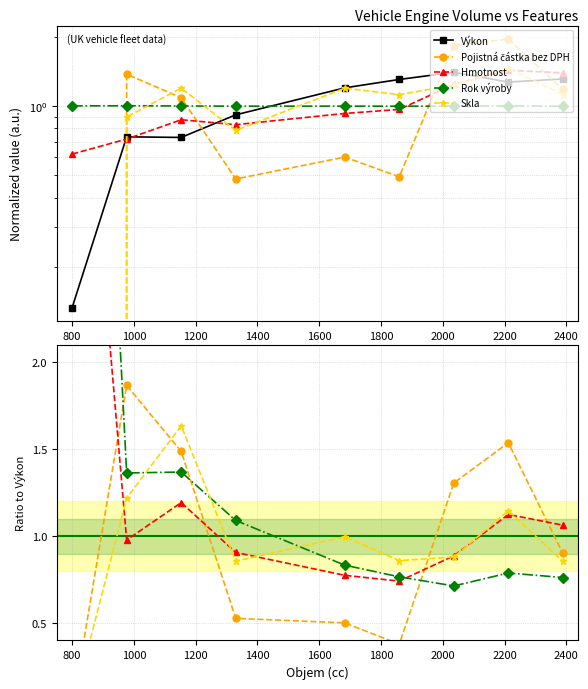

In Rok výroby, how many points are higher than both neighbors (excluding endpoints)?

2